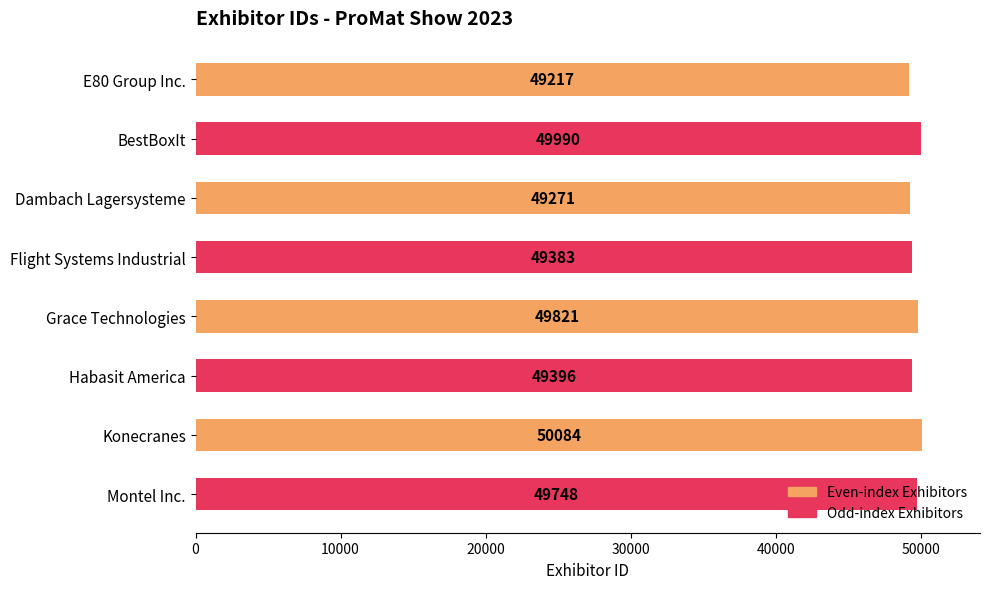

What position from the top is E80 Group Inc.?

1